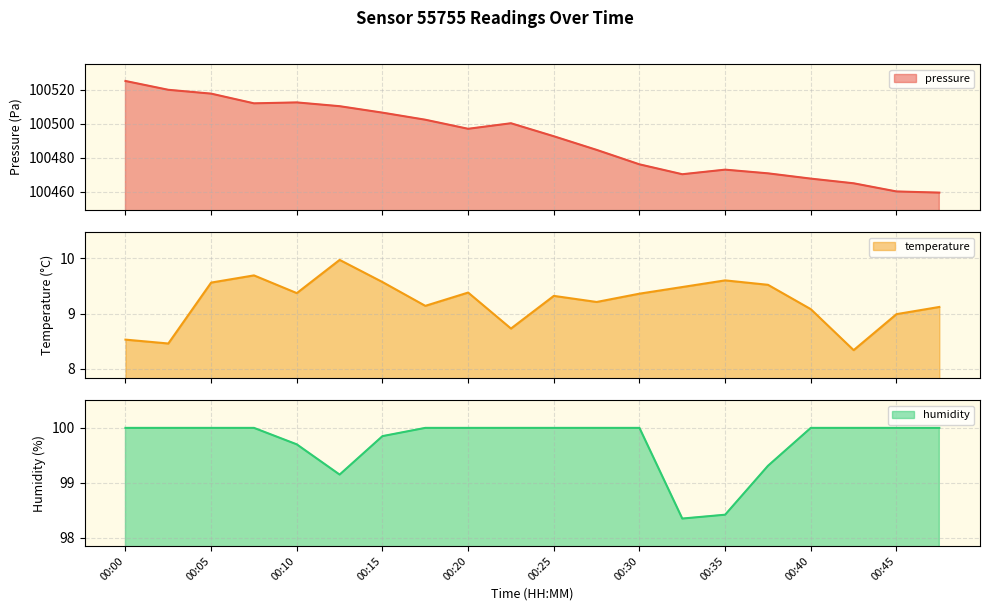

Where is the first local minimum for temperature?

00:03